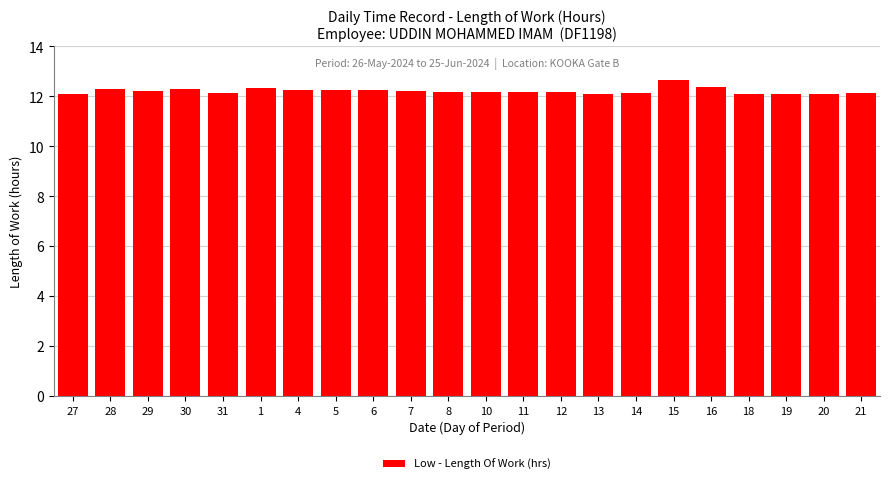

Which category has the highest value across all series?

15